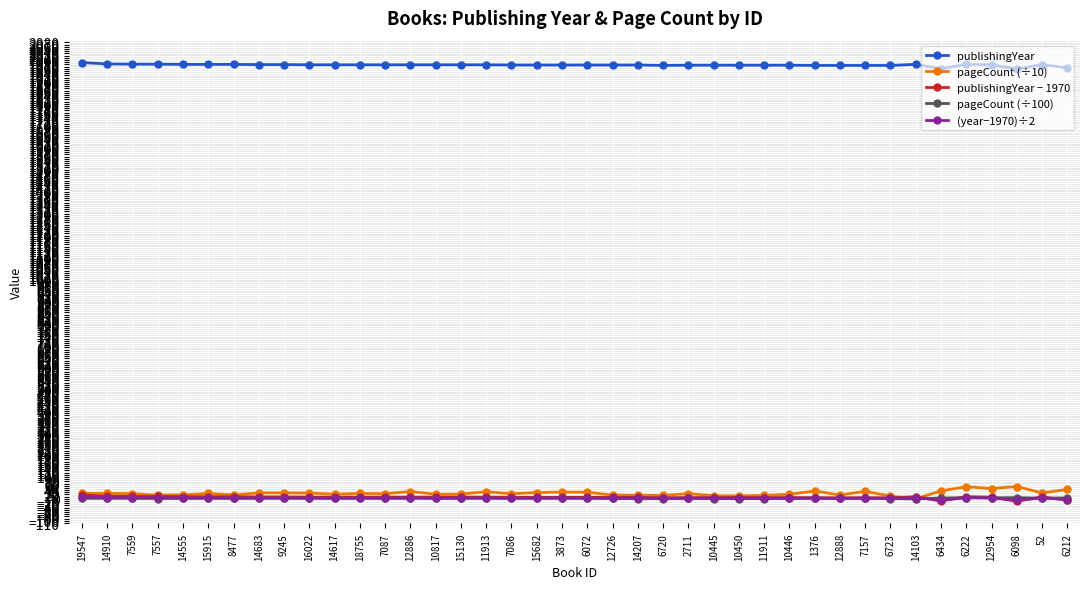

True or false: (year−1970)÷2 has more than 2 interior local peaks.

True